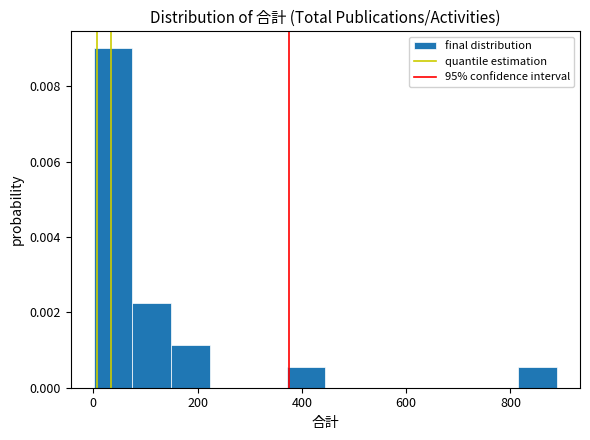

Around what value on the x-axis is the tallest bar? Give the approximate position of its centre, as read against the axis.

40